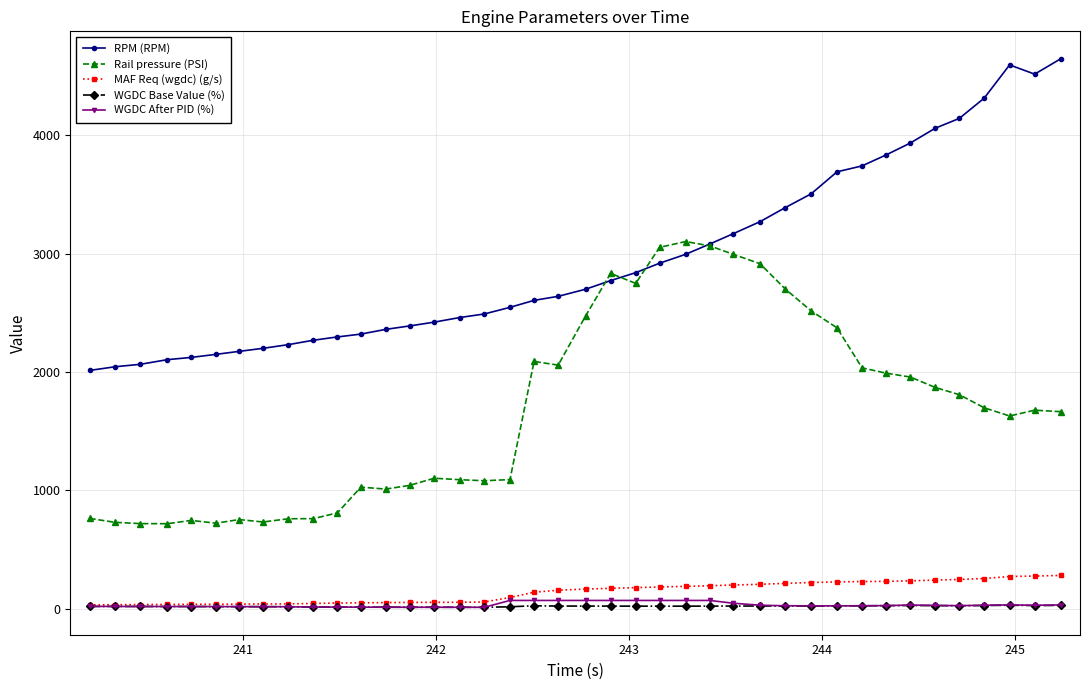

How many lines are shown in the chart?

5